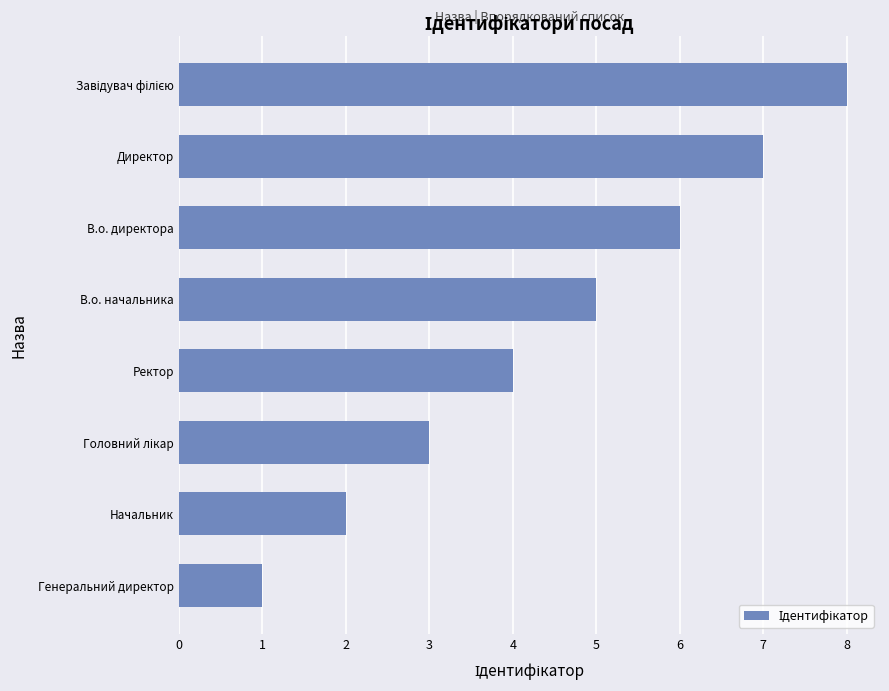

At which category does the chart reach its minimum across all series?

Генеральний директор